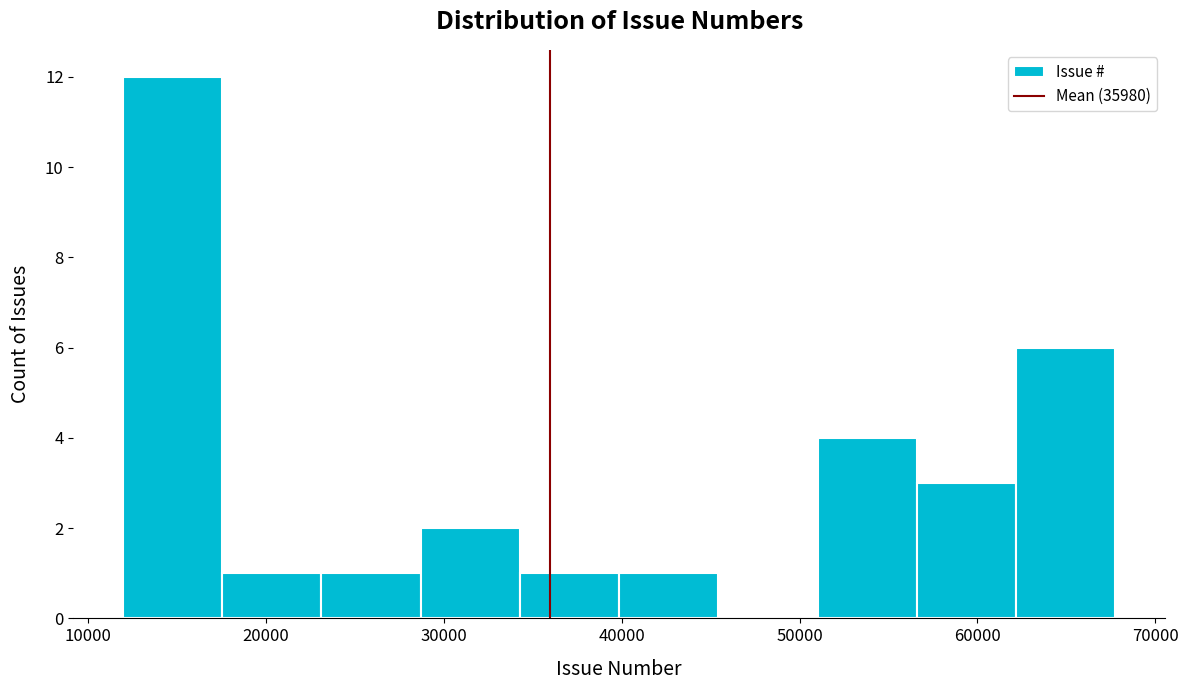

Reading left to right, list every bar in this chart as the range it spans on the x-axis followed by its height. Neither the bar edges nor the heights are printed on the chart, so give them approximately, as read against the axes.

12000 to 18000: 12
18000 to 23000: 1
23000 to 29000: 1
29000 to 34000: 2
34000 to 40000: 1
40000 to 45000: 1
45000 to 51000: 0
51000 to 57000: 4
57000 to 62000: 3
62000 to 68000: 6